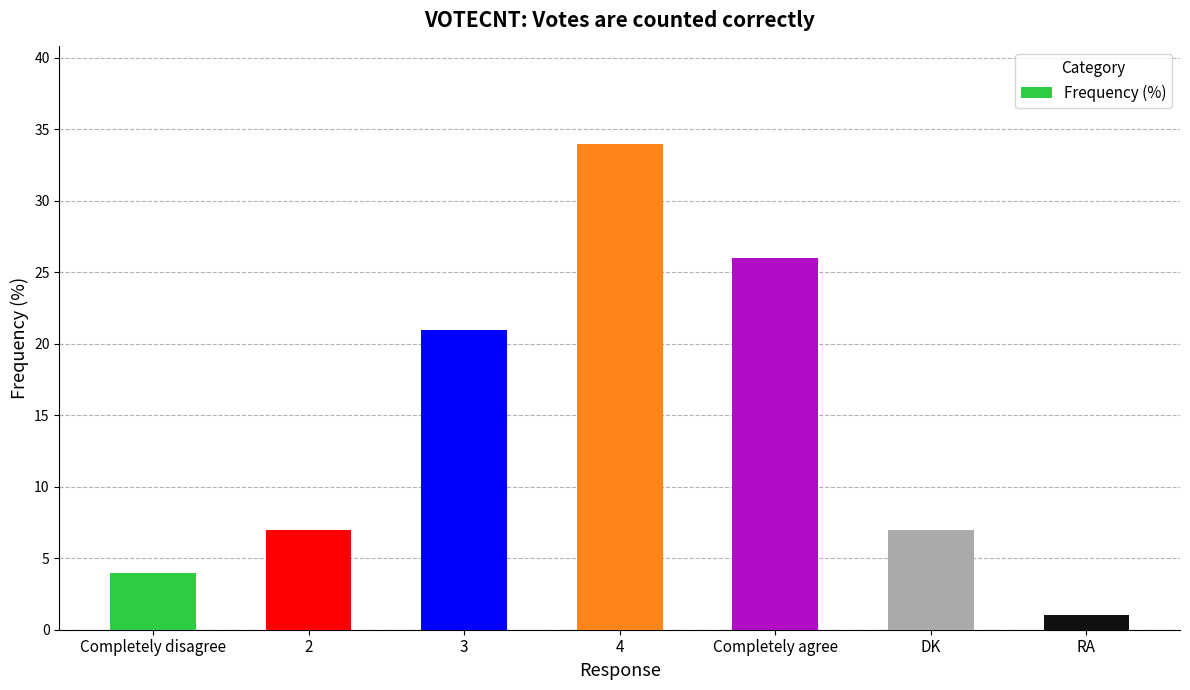

Reading right to left, what are all the values shown in this chart?

RA=1	DK=7	Completely agree=26	4=34	3=21	2=7	Completely disagree=4